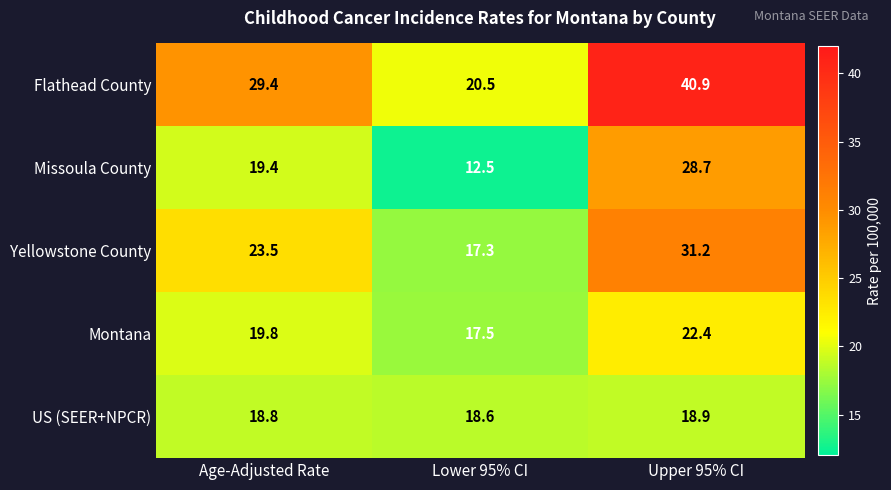

Where does the Montana series first go above 19?

Age-Adjusted Rate